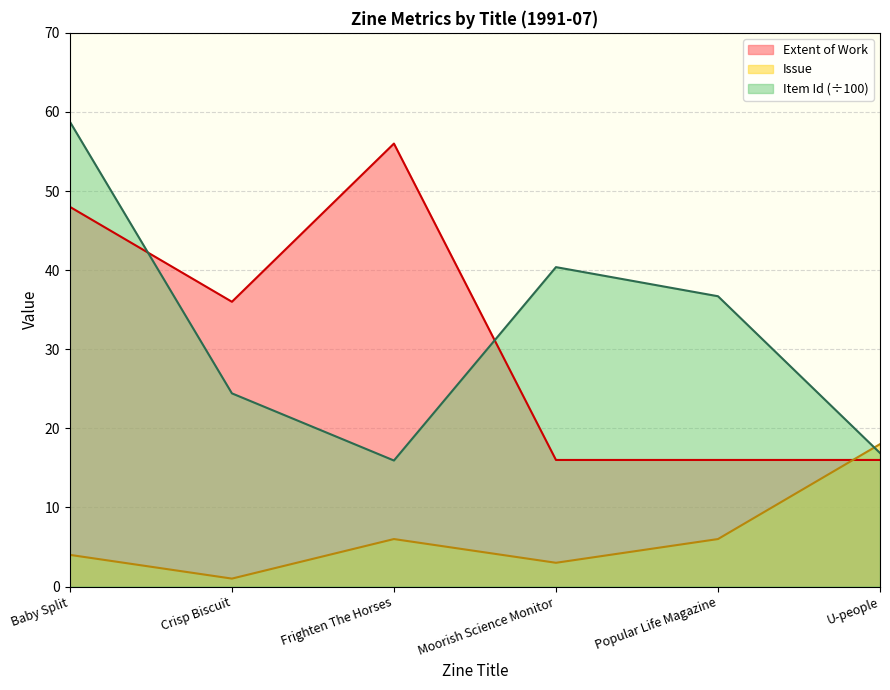

At Popular Life Magazine, list the series in order from smallest to largest.

Issue, Extent of Work, Item Id (÷100)